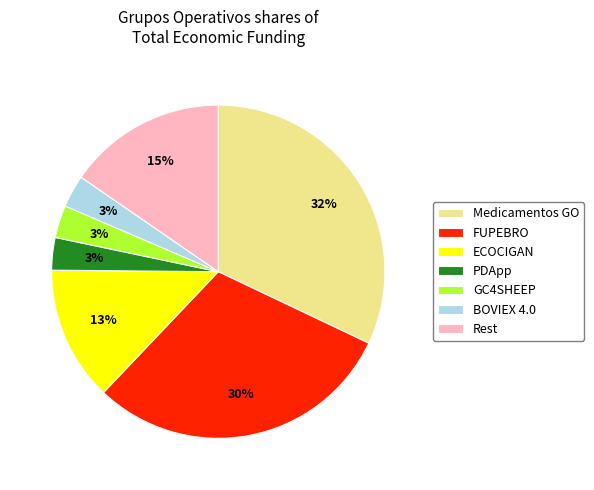

The BOVIEX 4.0 slice represents 3% of the pie. True or false?

True